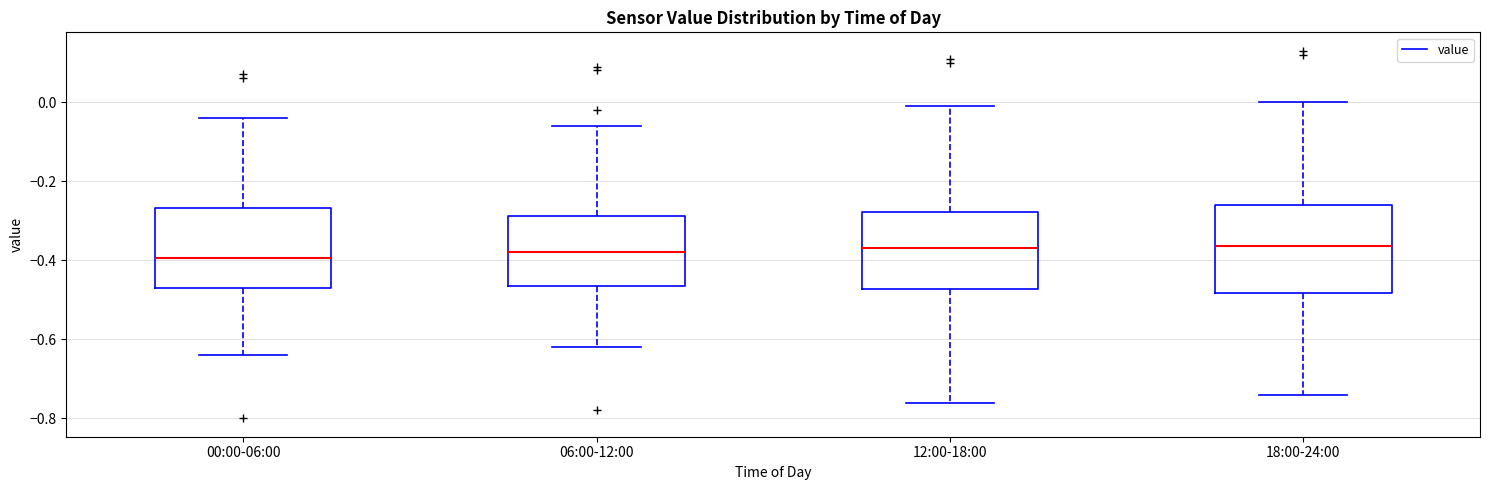

Reading left to right, read every box against the y-axis: the position of its median line, the range the box covers, and the ends of its whiskers. The values are not printed on the chart, so give them approximately, as read against the axis.

00:00-06:00: median -0.40, box -0.46 to -0.26, whiskers -0.64 to -0.04
06:00-12:00: median -0.38, box -0.46 to -0.28, whiskers -0.62 to -0.06
12:00-18:00: median -0.36, box -0.48 to -0.28, whiskers -0.76 to 0.00
18:00-24:00: median -0.36, box -0.48 to -0.26, whiskers -0.74 to 0.00